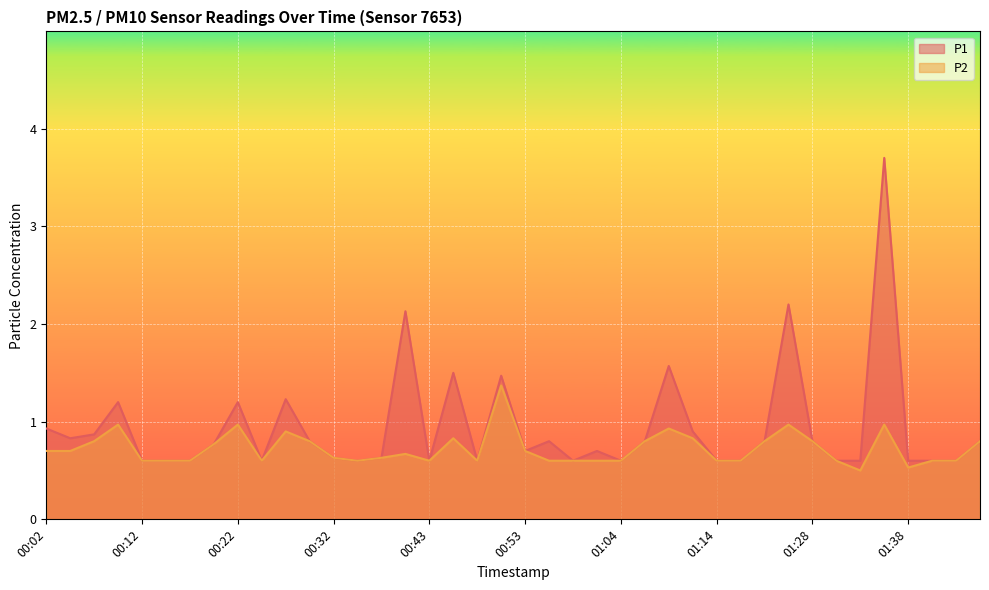

Reading left to right, what are all the values shown in this chart?

P1: 00:02=0.9	00:04=0.8	00:07=0.9	00:09=1.2	00:12=0.6	00:14=0.6	00:17=0.6	00:20=0.8	00:22=1.2	00:25=0.6	00:27=1.2	00:30=0.8	00:32=0.6	00:35=0.6	00:37=0.6	00:40=2.1	00:43=0.6	00:45=1.5	00:48=0.6	00:51=1.5	00:53=0.7	00:56=0.8	00:59=0.6	01:01=0.7	01:04=0.6	01:07=0.8	01:09=1.6	01:12=0.9	01:14=0.6	01:17=0.6	01:20=0.8	01:22=2.2	01:28=0.8	01:31=0.6	01:33=0.6	01:36=3.7	01:38=0.6	01:41=0.6	01:43=0.6	01:46=0.8
P2: 00:02=0.7	00:04=0.7	00:07=0.8	00:09=1.0	00:12=0.6	00:14=0.6	00:17=0.6	00:20=0.8	00:22=1.0	00:25=0.6	00:27=0.9	00:30=0.8	00:32=0.6	00:35=0.6	00:37=0.6	00:40=0.7	00:43=0.6	00:45=0.8	00:48=0.6	00:51=1.4	00:53=0.7	00:56=0.6	00:59=0.6	01:01=0.6	01:04=0.6	01:07=0.8	01:09=0.9	01:12=0.8	01:14=0.6	01:17=0.6	01:20=0.8	01:22=1.0	01:28=0.8	01:31=0.6	01:33=0.5	01:36=1.0	01:38=0.5	01:41=0.6	01:43=0.6	01:46=0.8